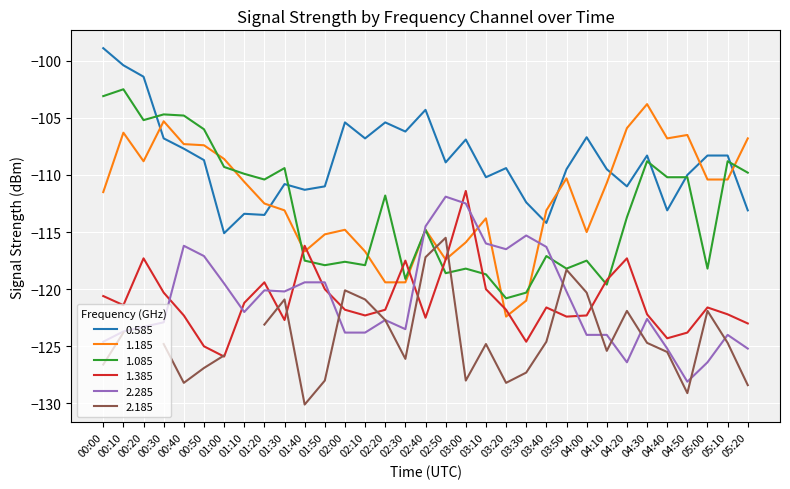

What position from the left is 03:20?

21